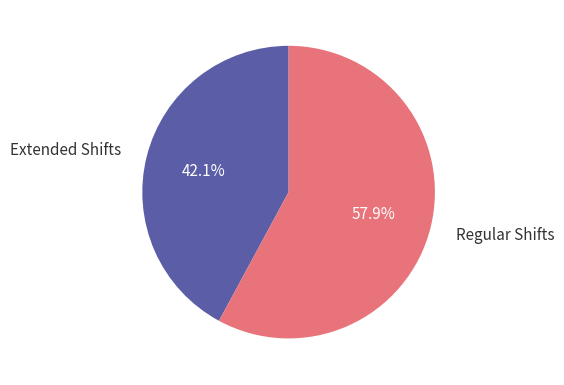

Which slice is the largest?

Regular Shifts